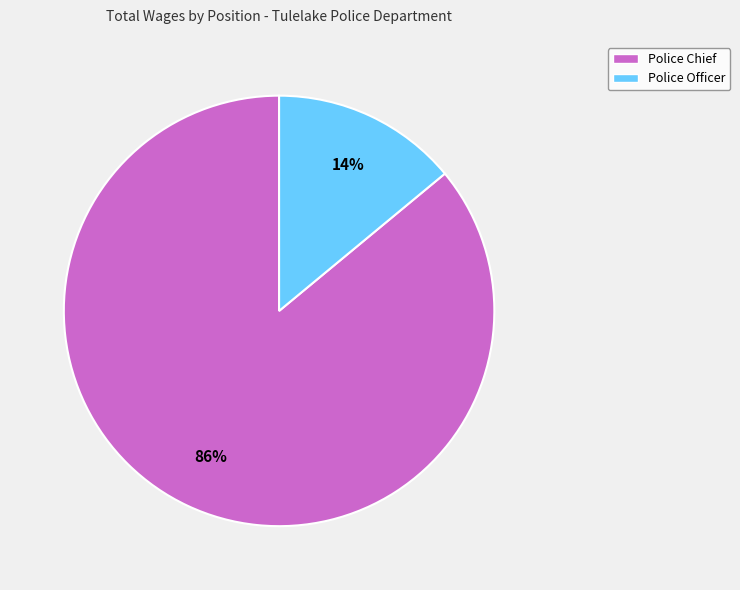

To the nearest percent, what is the average slice percentage?

50%